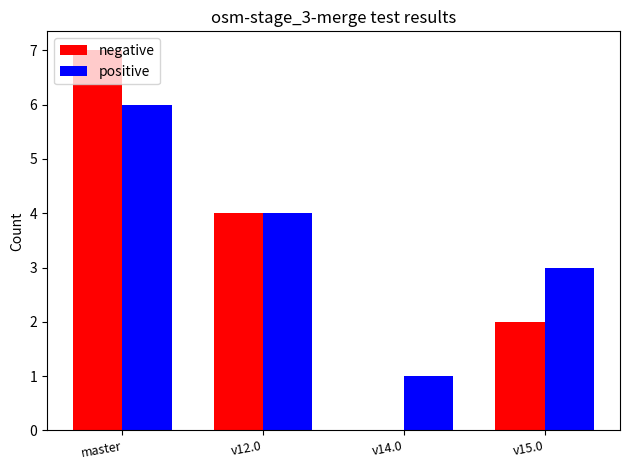

What is the maximum value for positive?

6